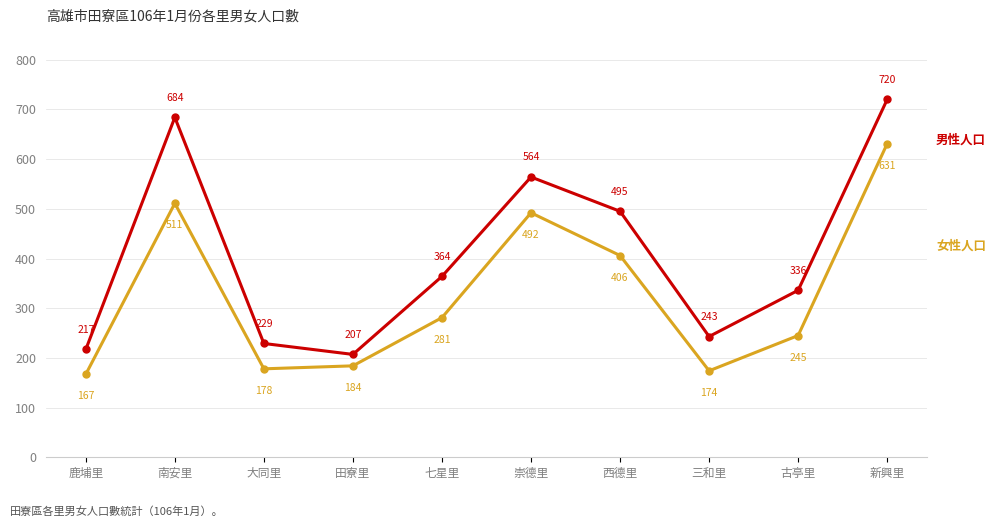

What is the total value across all series at 古亭里?

581